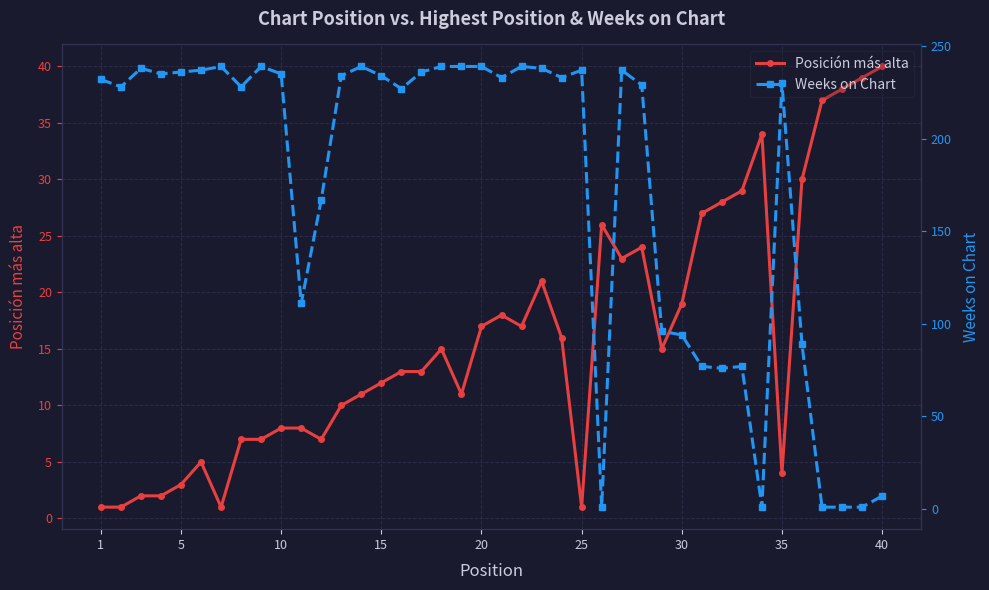

What is the maximum value shown in the chart?

239